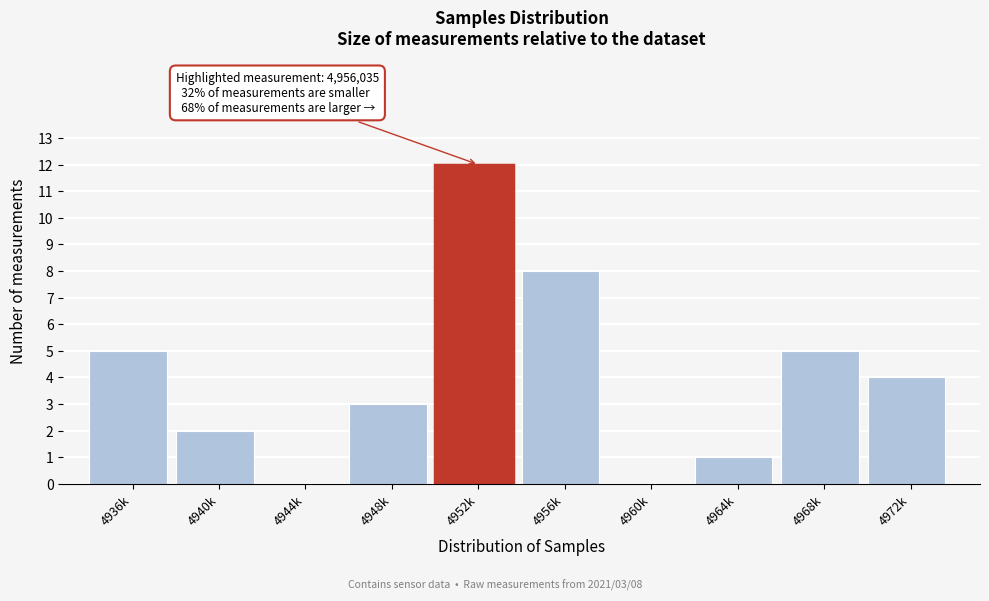

Reading left to right, transcribe all the data shown in this chart.

4936k=5	4940k=2	4944k=0	4948k=3	4952k=12	4956k=8	4960k=0	4964k=1	4968k=5	4972k=4